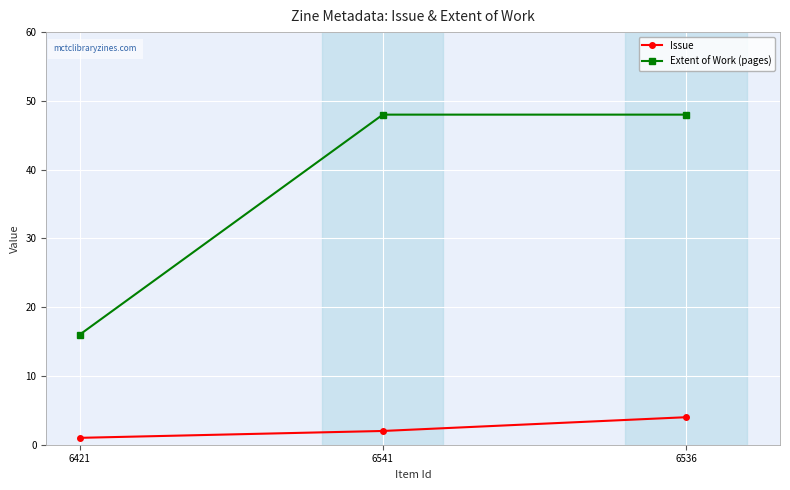

Reading right to left, what are all the values shown in this chart?

Issue: 6536=4	6541=2	6421=1
Extent of Work (pages): 6536=48	6541=48	6421=16